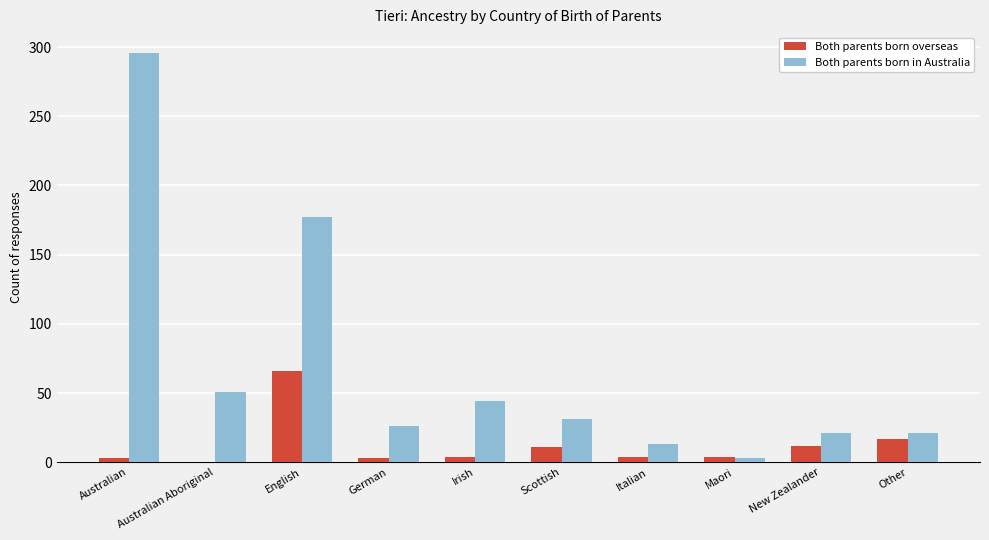

At which label is Both parents born in Australia closest to 149?

English